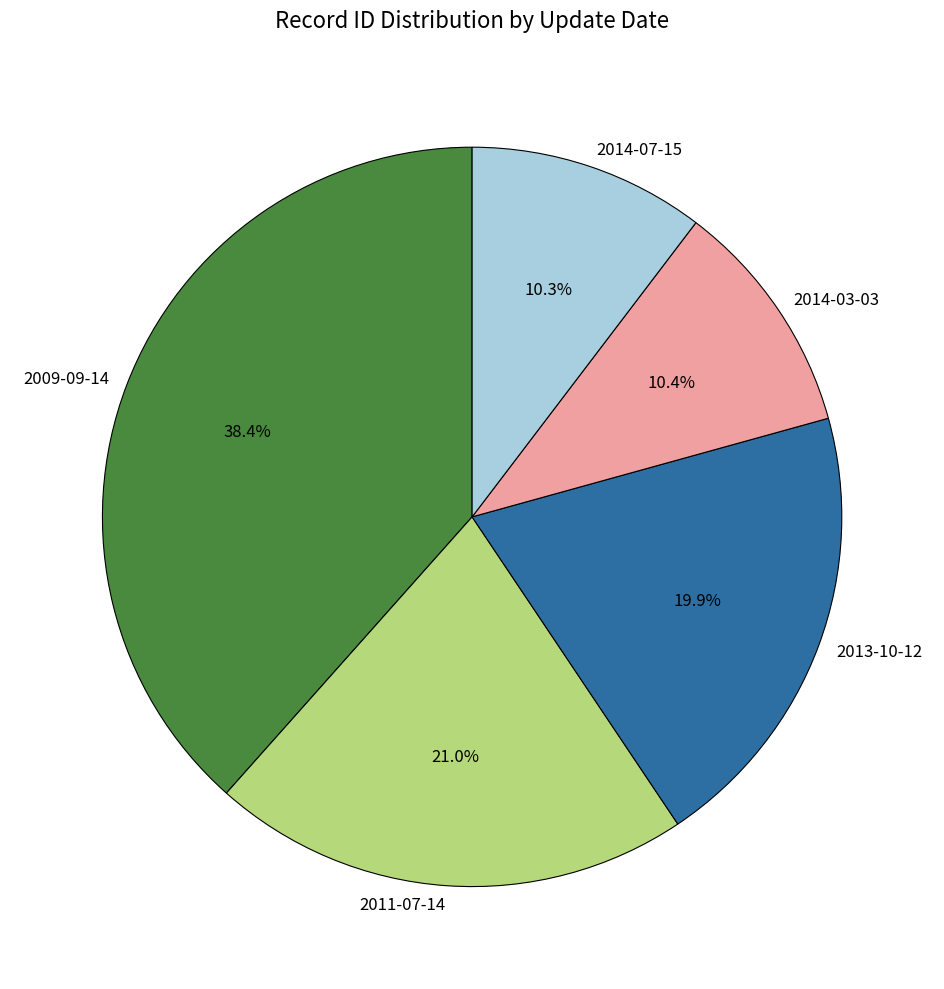

How many segments does this pie chart have?

5